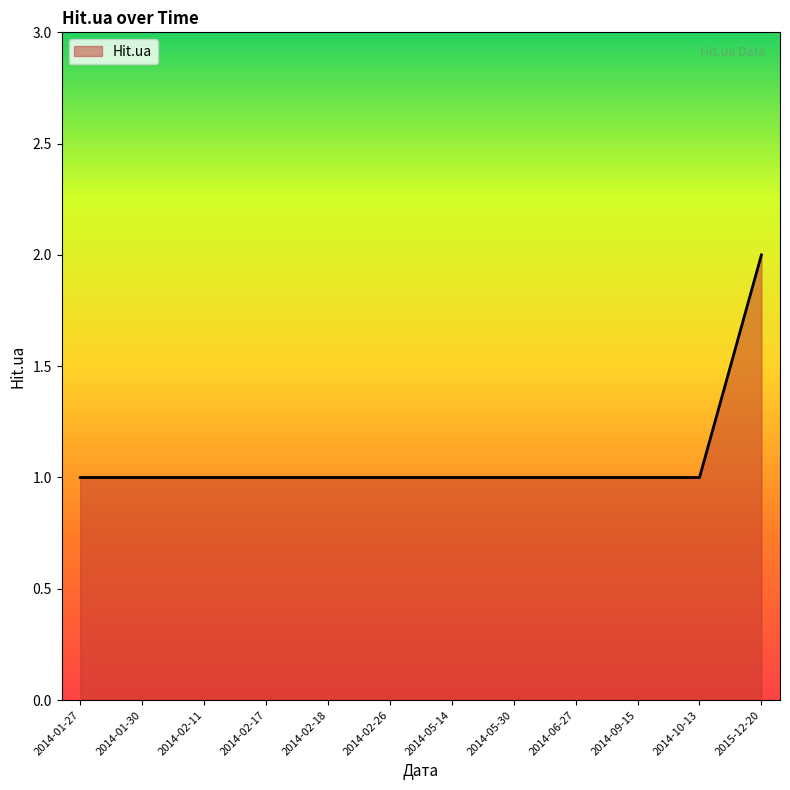

Is it true that the value at 2014-09-15 is 0?

False